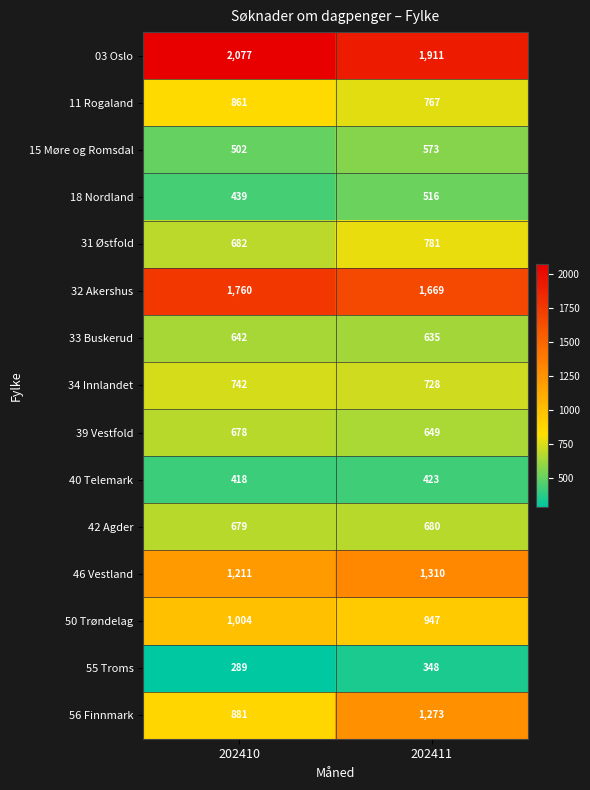

Which series has the largest total across all categories?

03 Oslo